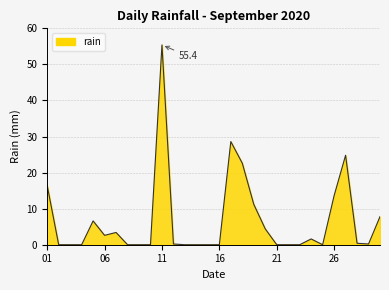

What is the greatest value displayed?

55.4